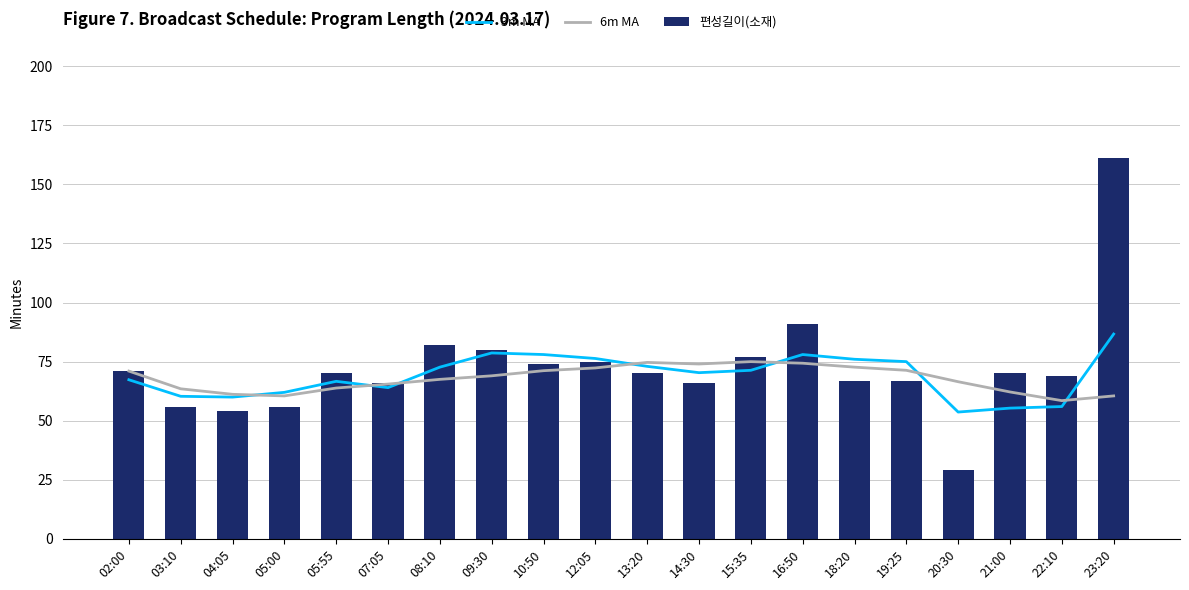

Which series changed the most between 02:00 and 03:10?

편성길이(소재)